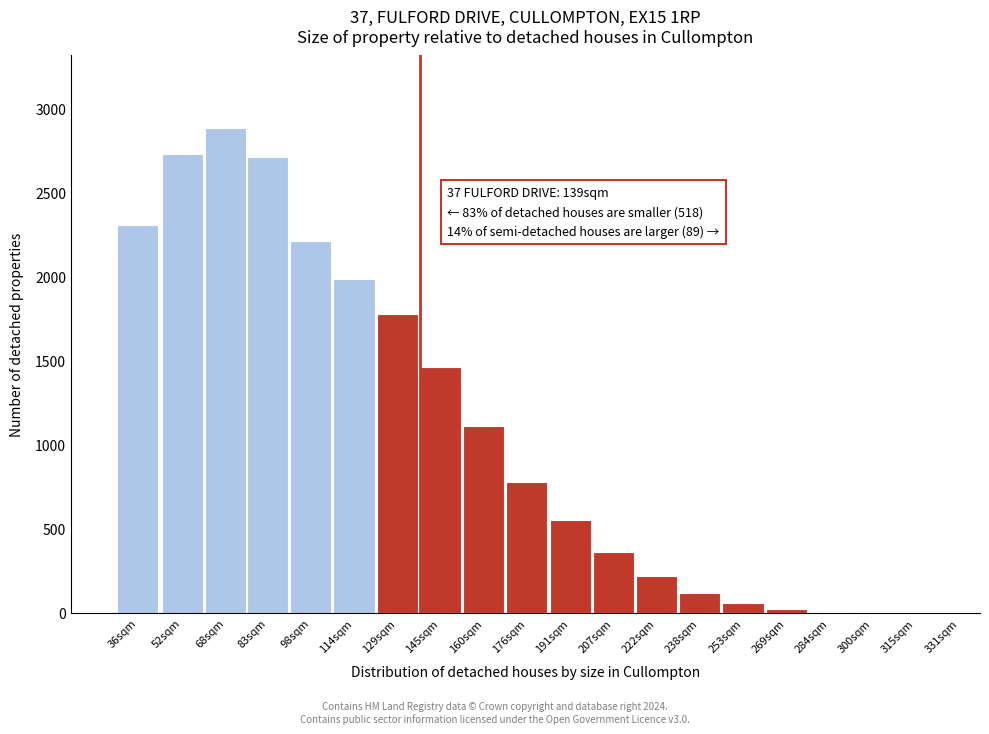

Which has a higher value, 238sqm or 114sqm?

114sqm